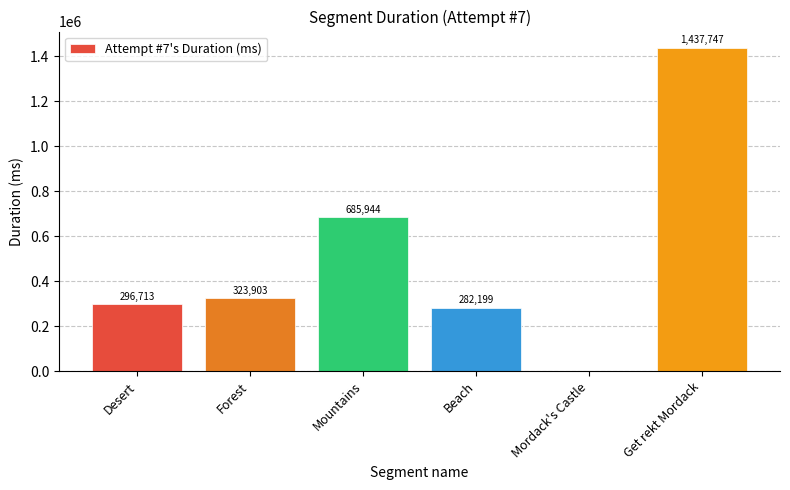

Reading left to right, extract all data points from this chart.

296713	323903	685944	282199	0	1437747